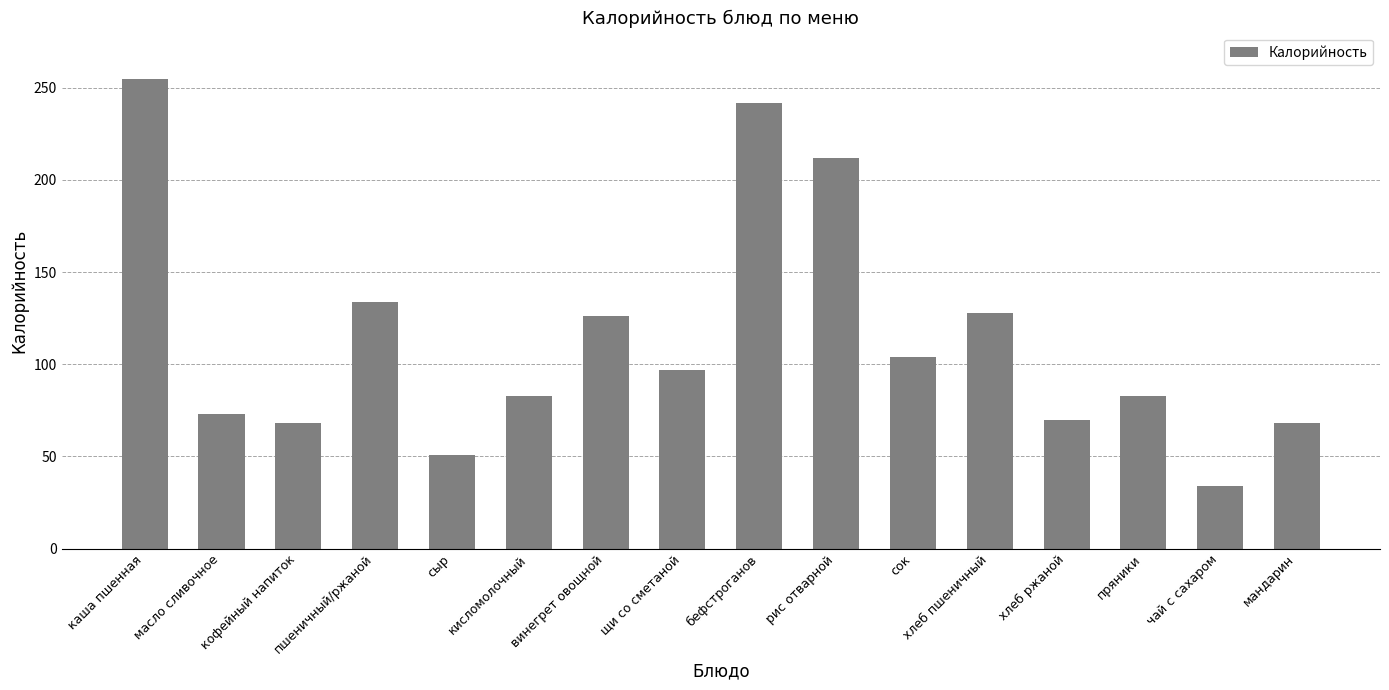

What is the change in value from щи со сметаной to хлеб пшеничный?

+31